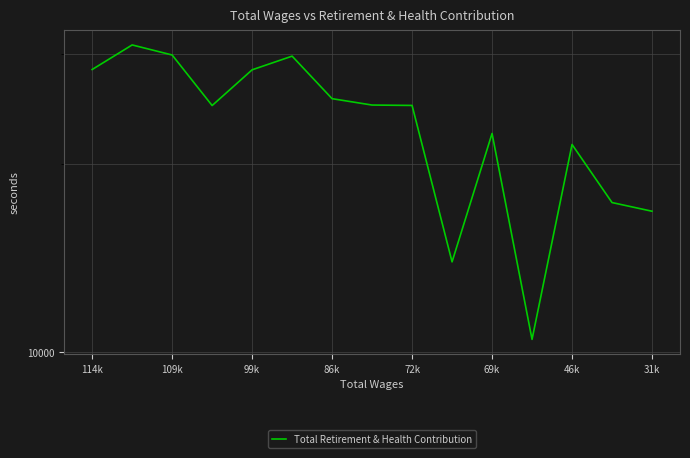

Reading left to right, list all the values displayed in this chart.

28362	31053	29922	24831	28330	29796	25467	24876	24841	13947	22398	10478	21507	17359	16812